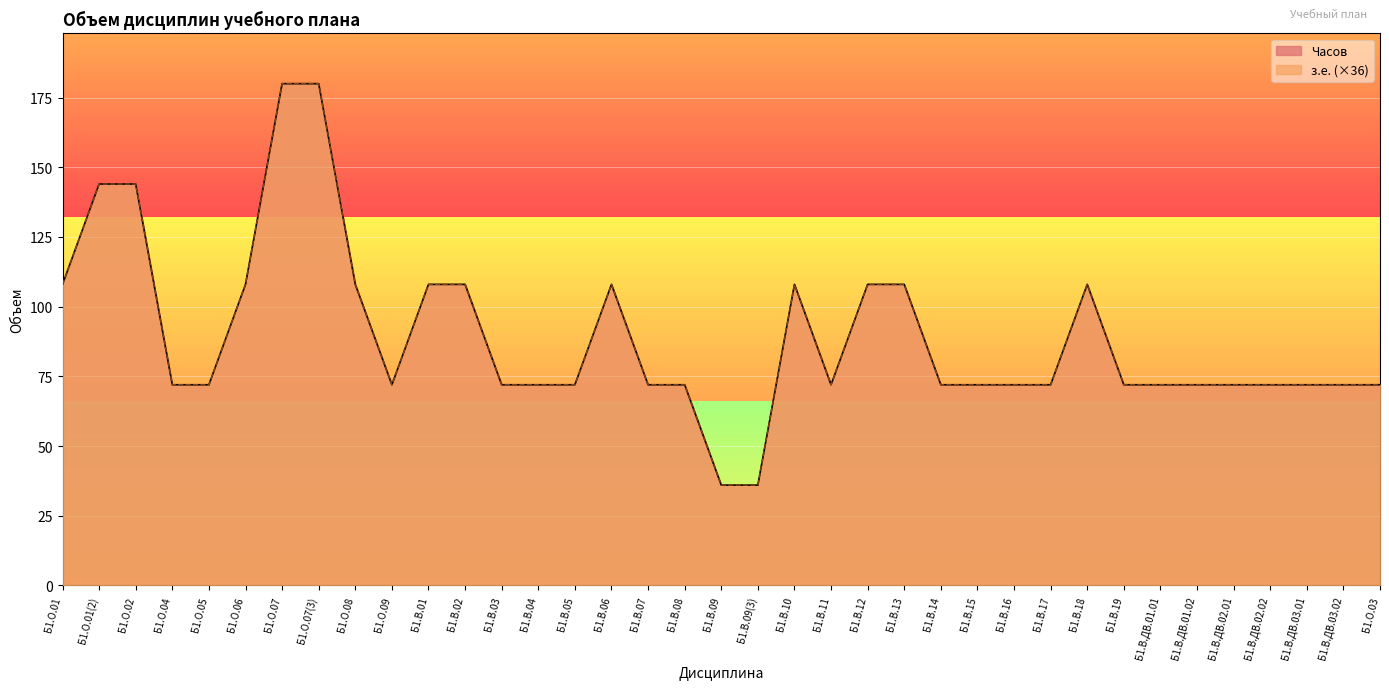

Which series has the widest spread of values?

з.е.